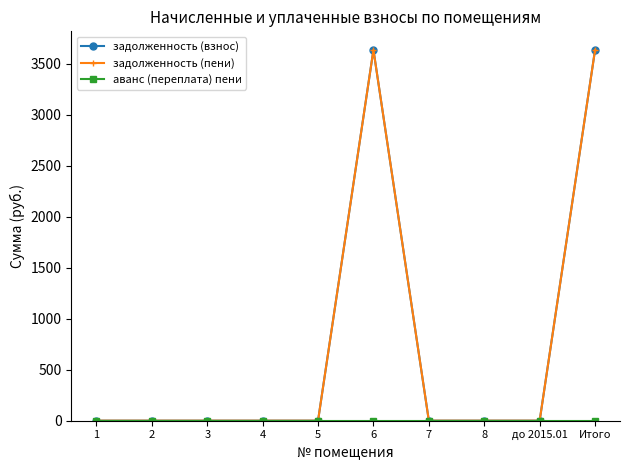

Is this an area chart (filled region under the line)?

No